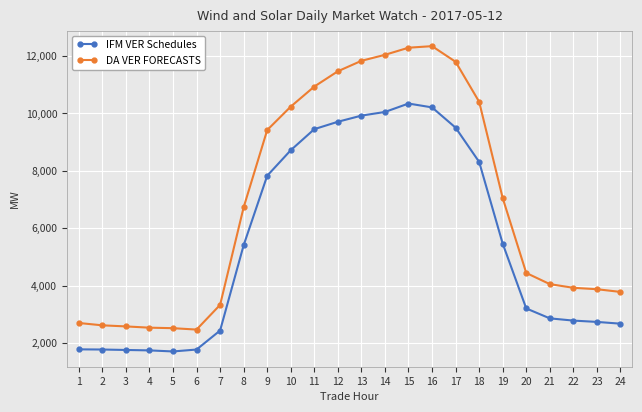

What is the minimum value shown in the chart?

1712.1